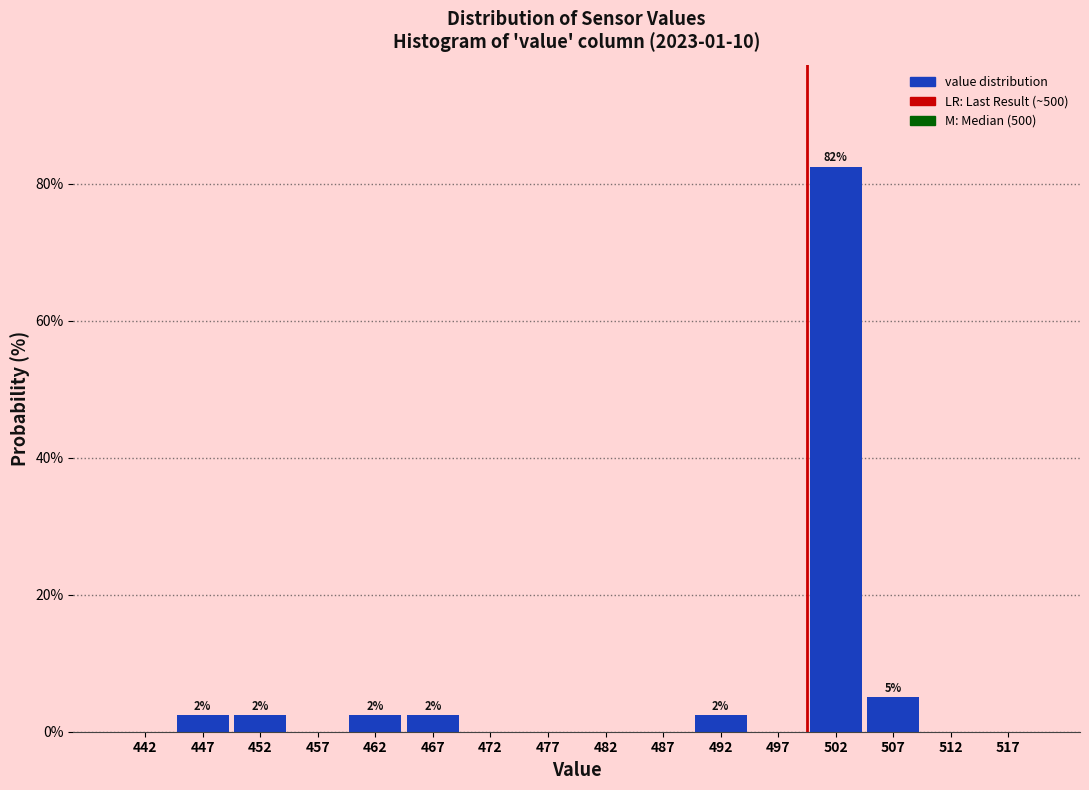

Over which range of the x-axis is the bar tallest?

500 to 505